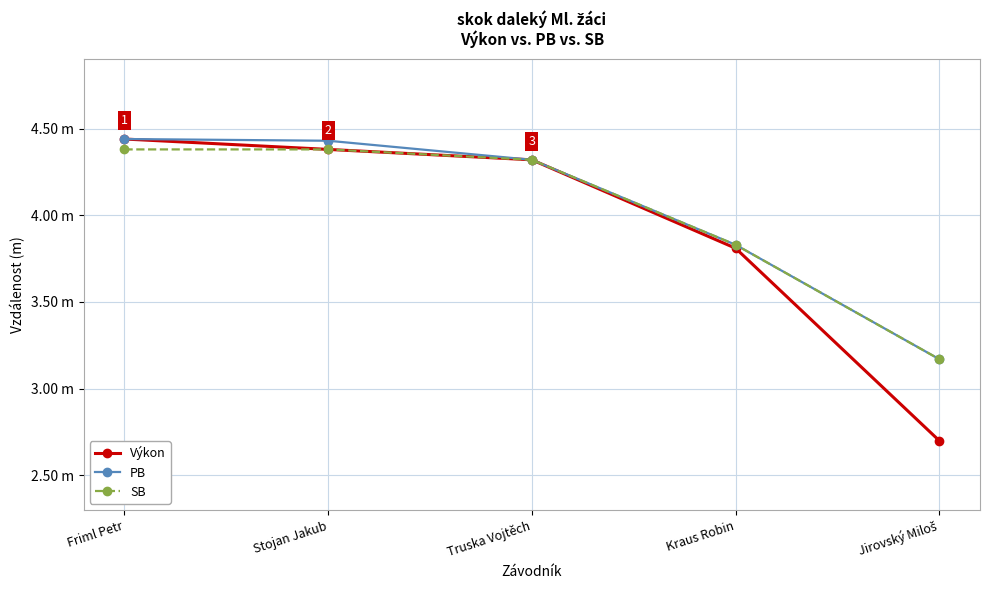

What is the difference between the second highest and minimum values in the PB series?

1.3